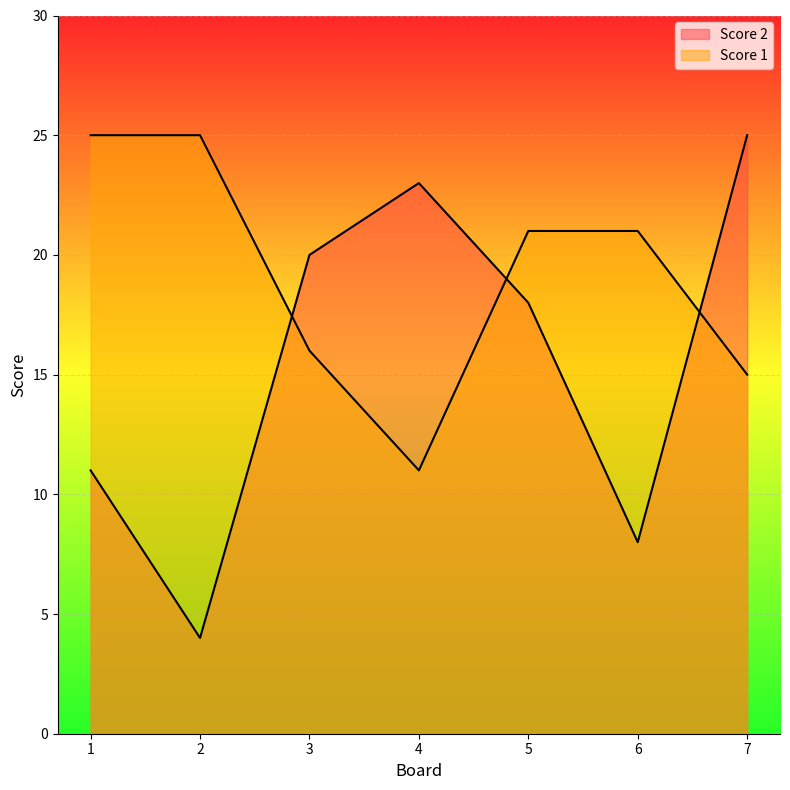

True or false: Score 1 and Score 2 cross at least once.

True